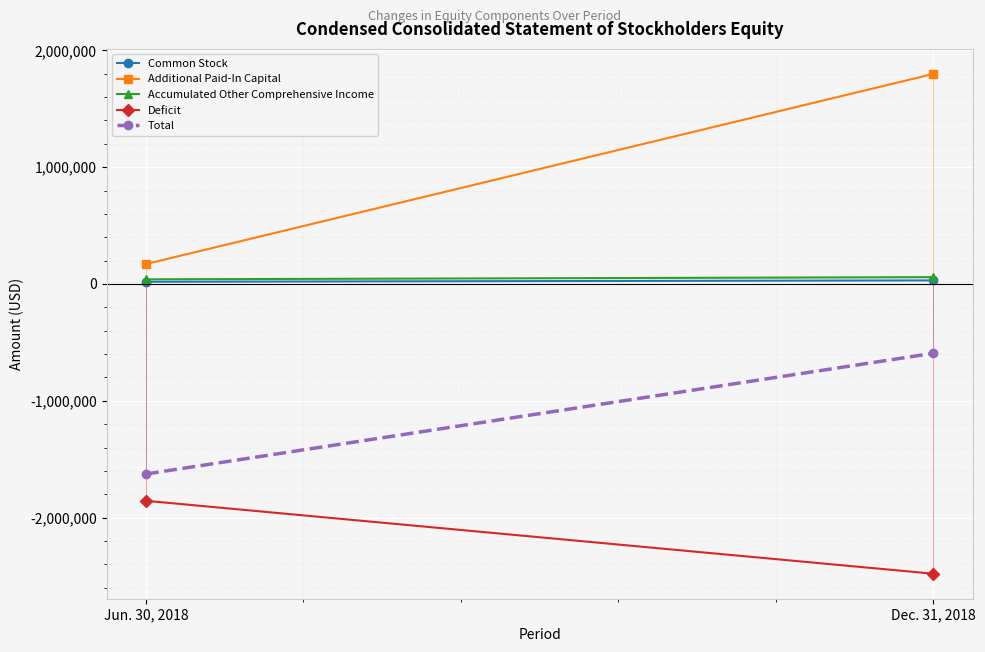

What is the maximum value for Total?

-592849